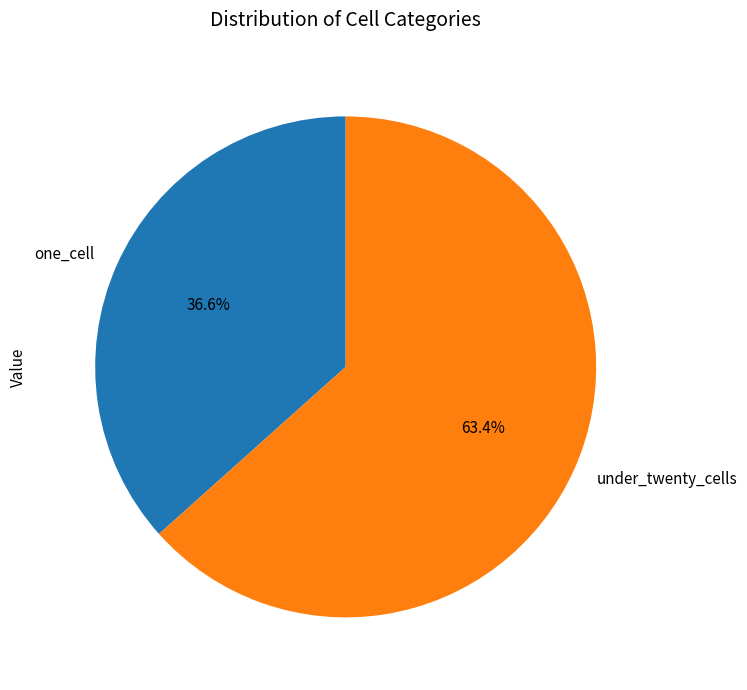

Count the number of slices in the pie.

2